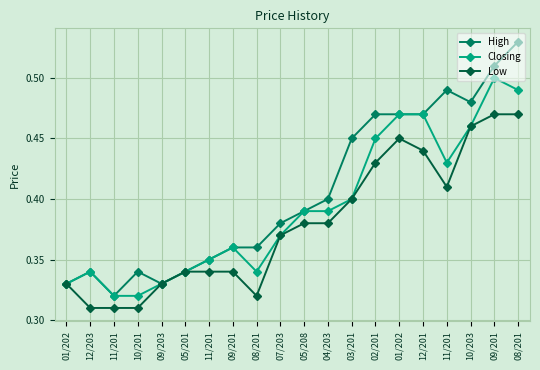

True or false: High and Closing cross at least once.

False